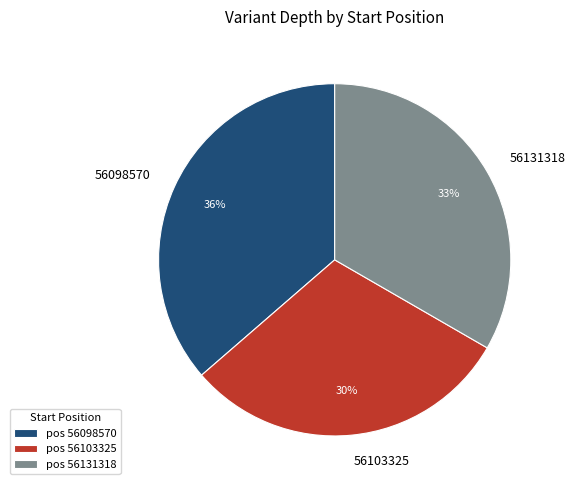

To the nearest percent, what is the difference between the 56103325 and 56098570 slice percentages?

6%